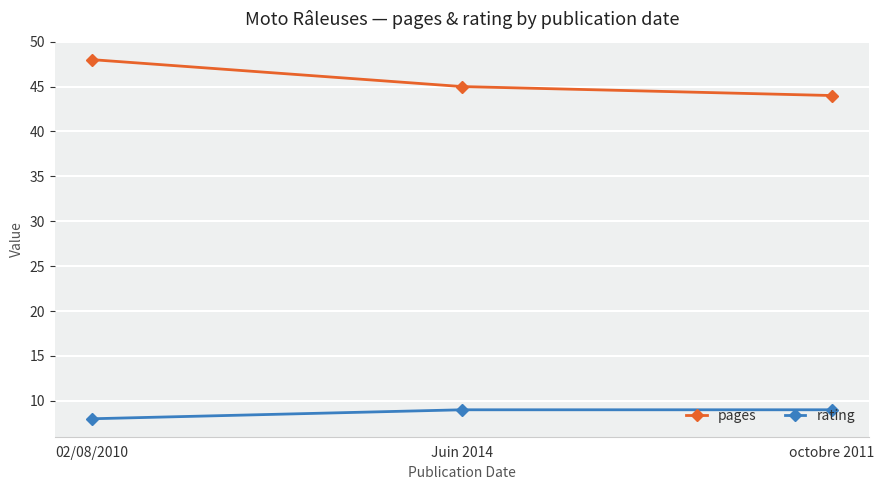

The pages series shows 73 at octobre 2011. True or false?

False